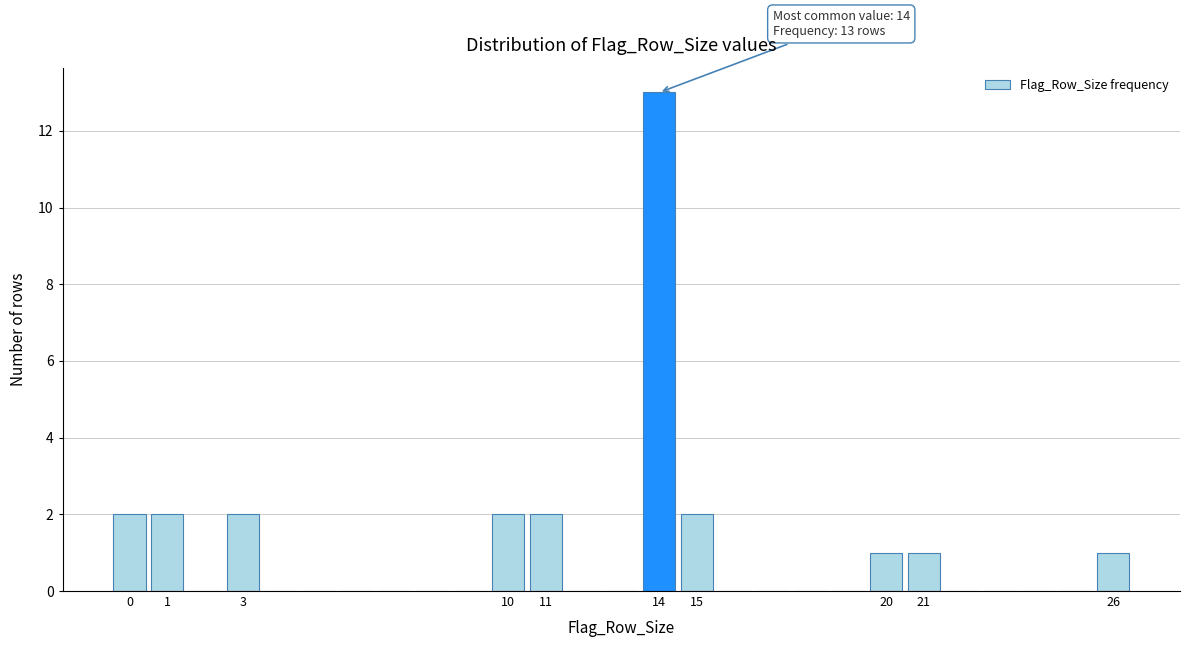

Over which range of the x-axis is the bar tallest?

13.5 to 14.5